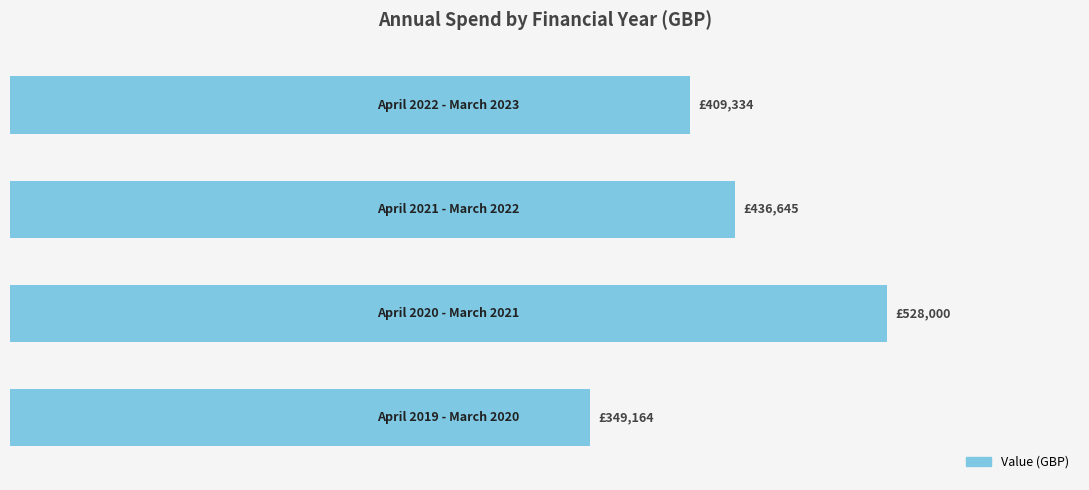

Does the chart contain any negative values?

No